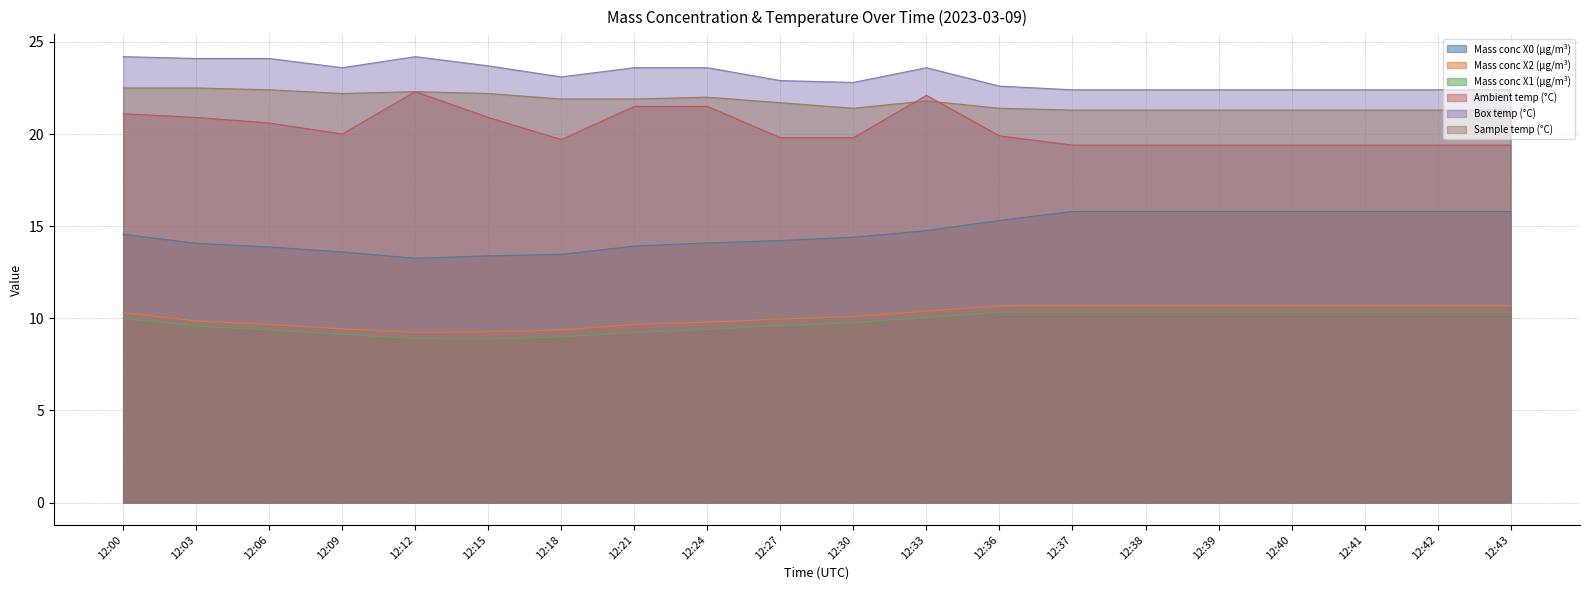

True or false: Mass conc X1 (μg/m³) has a value of 5.9 at 12:15.

False